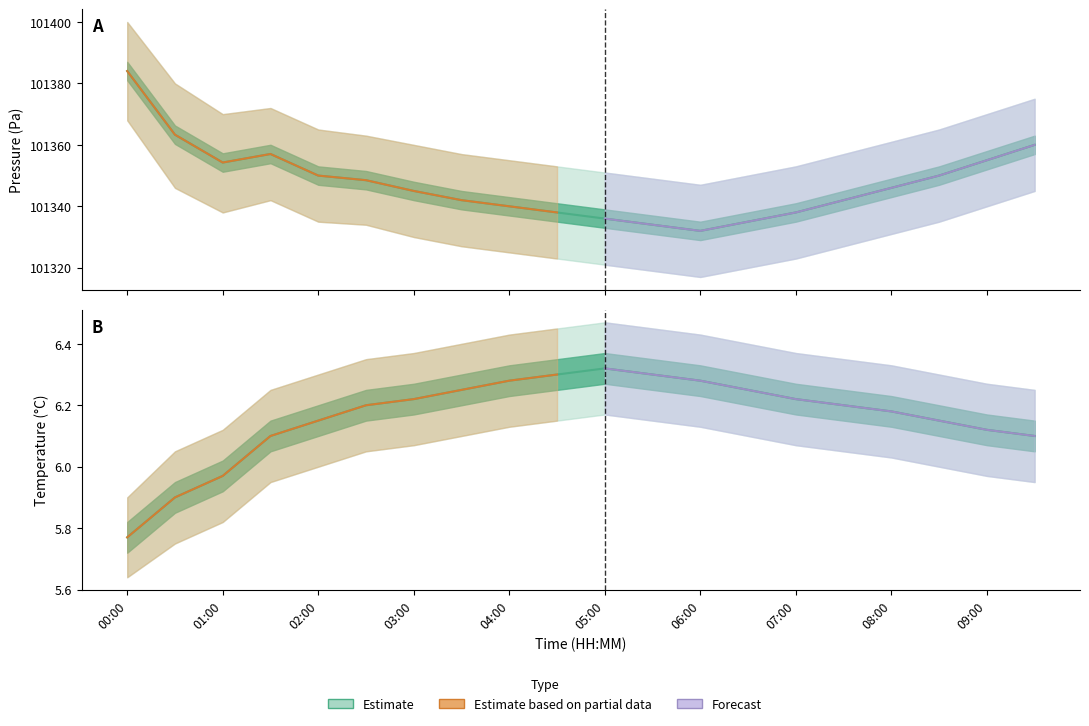

Which label corresponds to the smallest value in the chart?

00:00